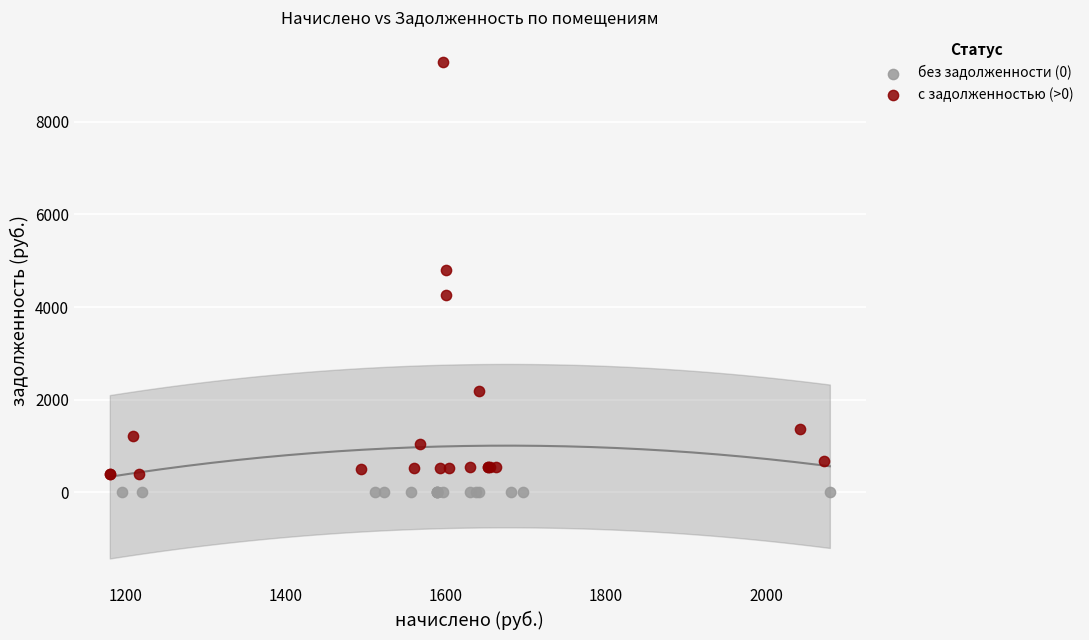

What are all the series names shown in the legend?

без задолженности (0), с задолженностью (>0)